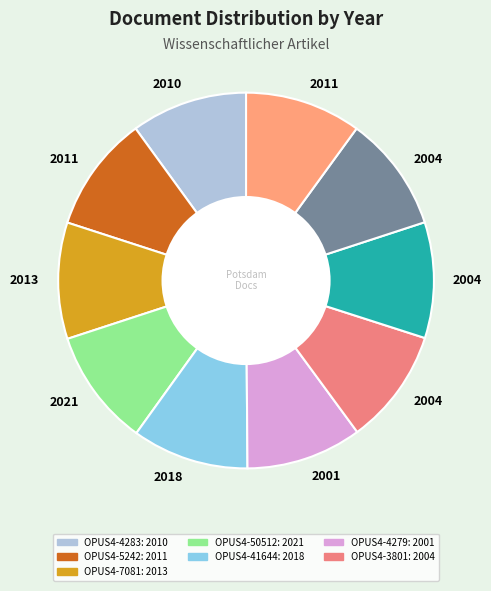

What is the largest slice in the pie chart?

OPUS4-50512